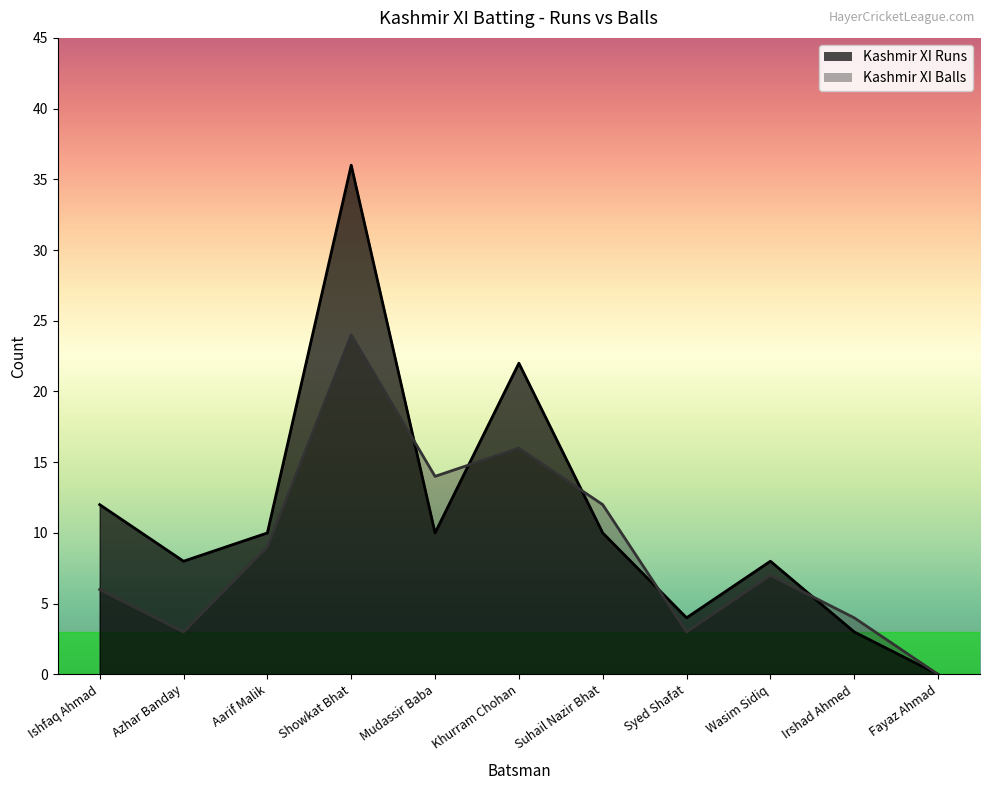

Is it true that Kashmir XI Runs equals 0 at Fayaz Ahmad?

True